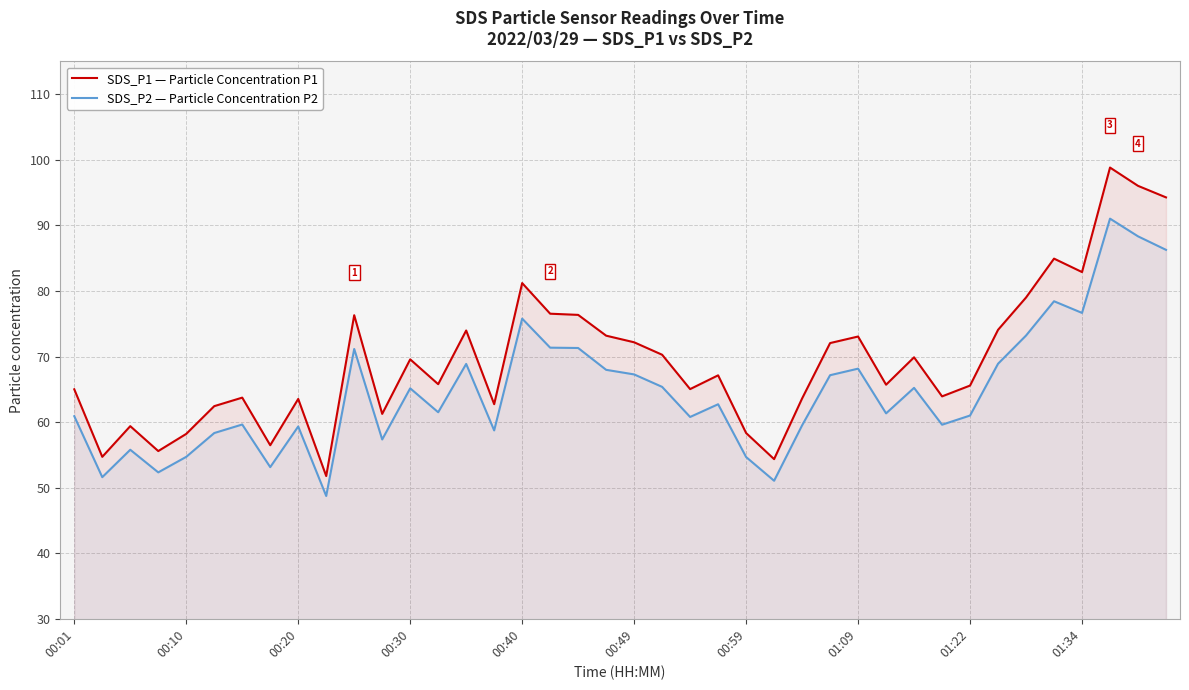

True or false: SDS_P1 — Particle Concentration P1 and SDS_P2 — Particle Concentration P2 intersect in this chart.

False